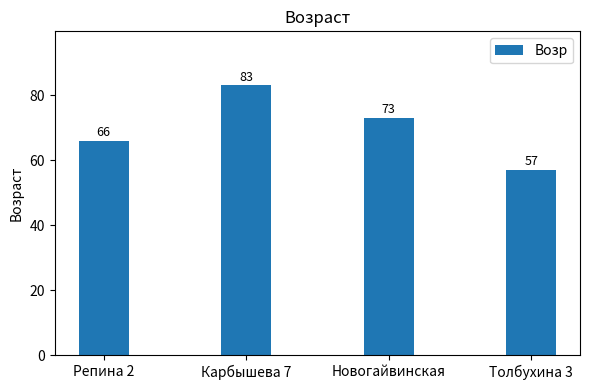

What is the label of the 2nd bar from the right?

Новогайвинская